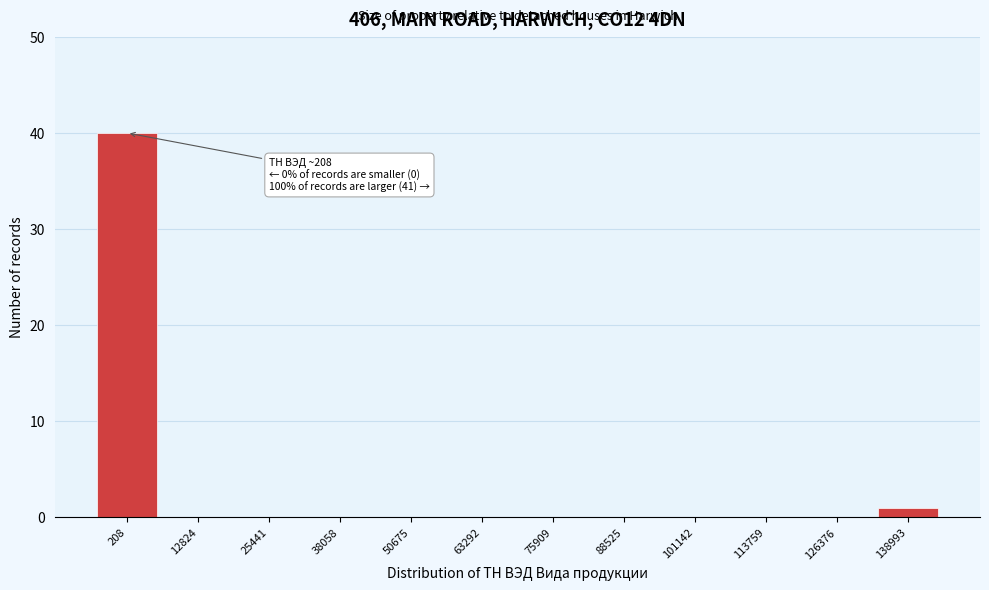

Reading left to right, what are all the values shown in this chart?

208=40	12824=0	25441=0	38058=0	50675=0	63292=0	75909=0	88525=0	101142=0	113759=0	126376=0	138993=1